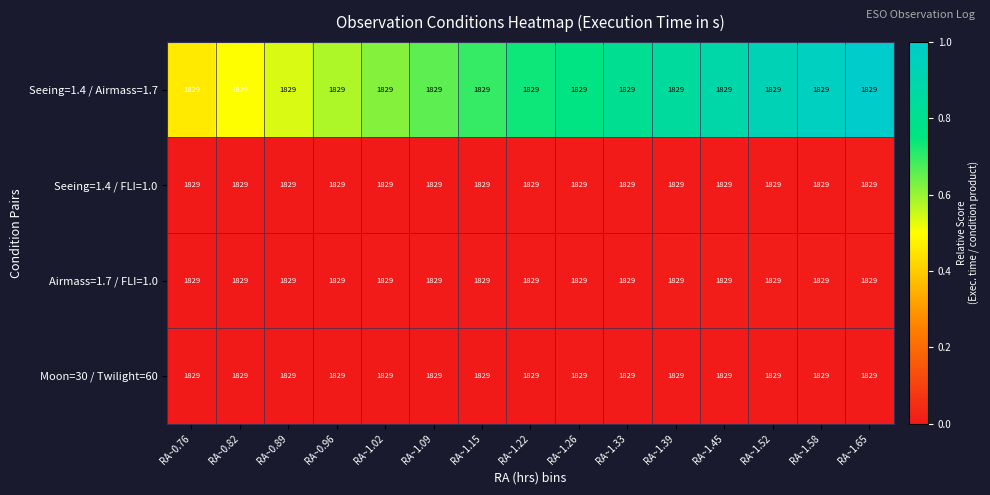

Which category has the lowest value across all series?

RA~0.76